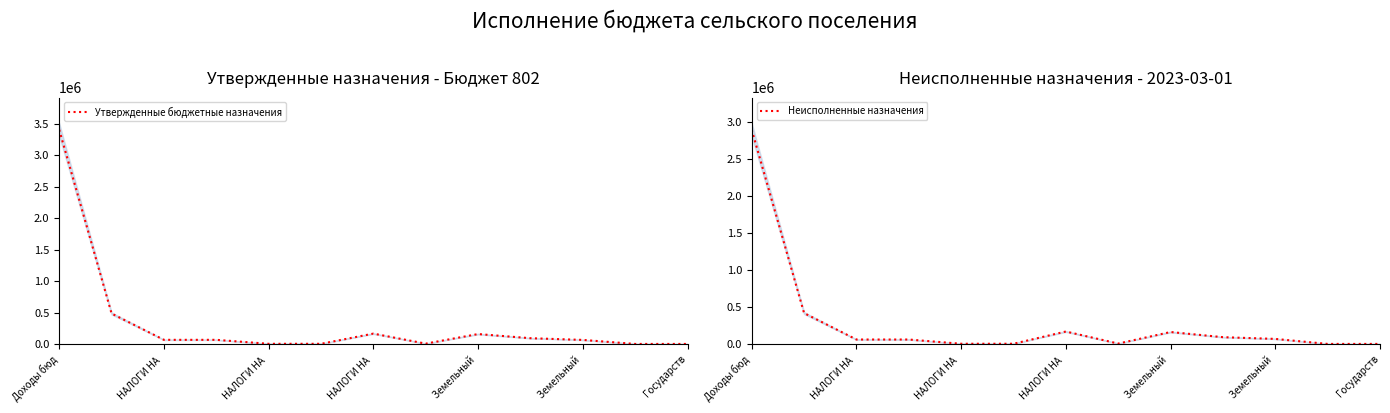

Is it true that Утвержденные бюджетные назначения equals 1602196.7 at Доходы бюд?

False